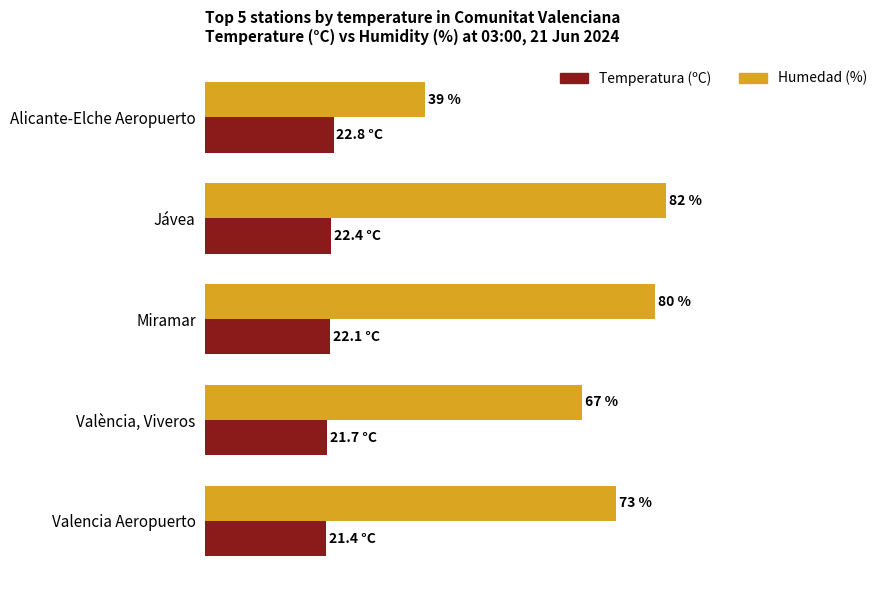

Which category has the highest value across all series?

Jávea